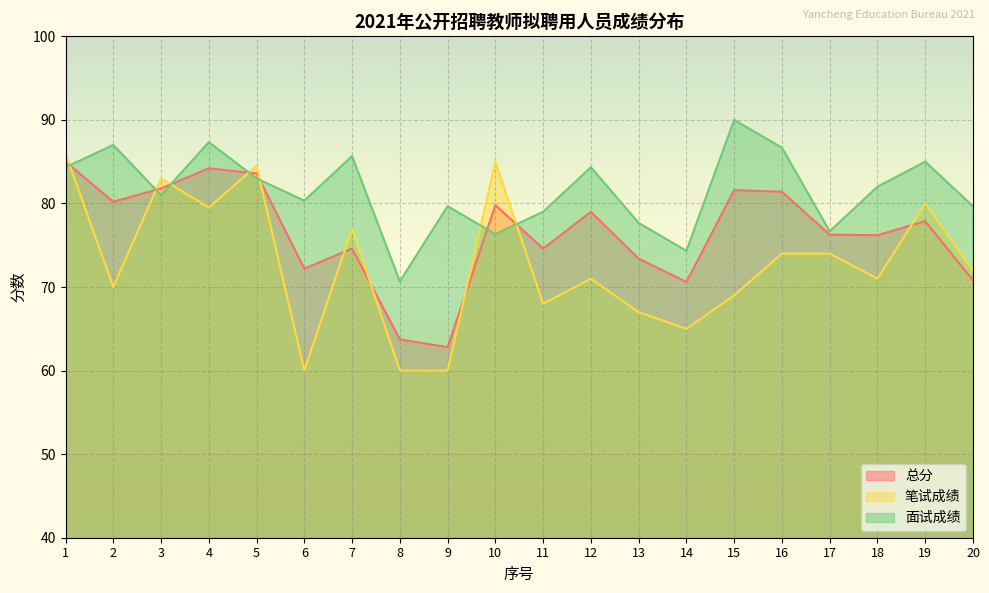

At how many categories does at least one series exceed 74?

19